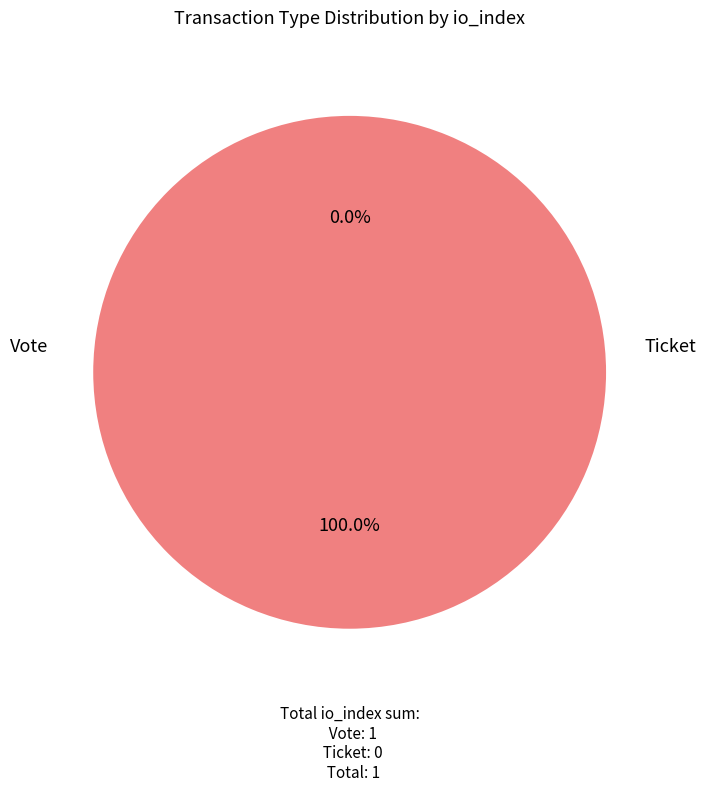

Rank the categories by value from highest to lowest.

Vote, Ticket